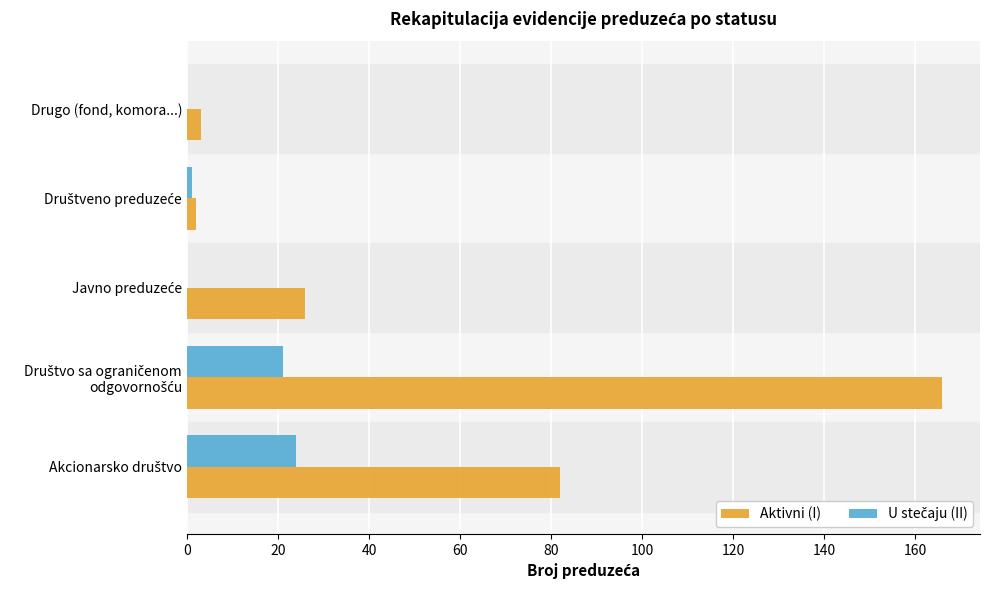

What is the highest value of the Aktivni (I) series?

166